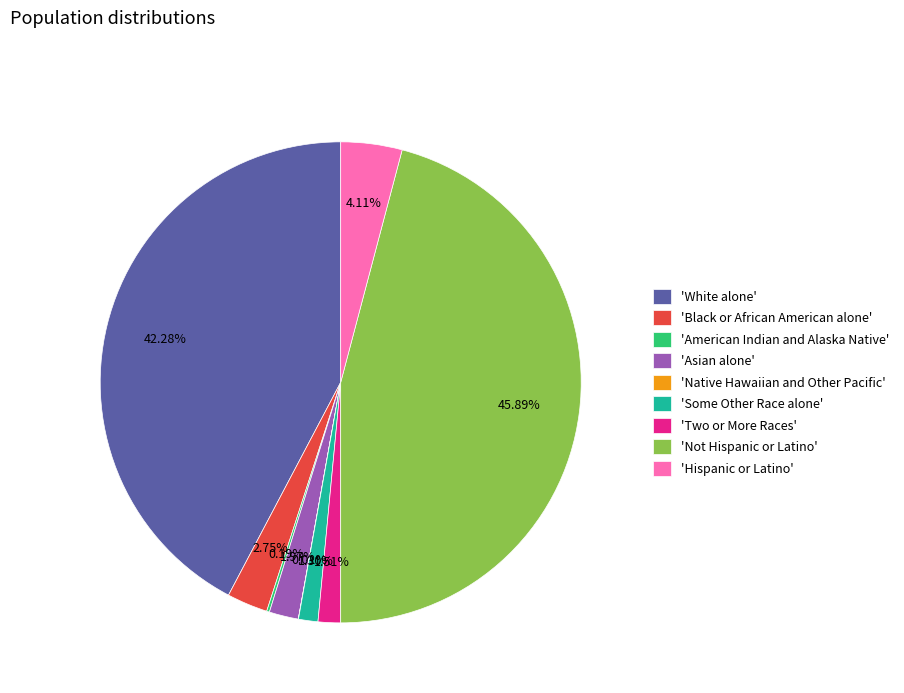

Which category has the biggest portion of the pie?

'Not Hispanic or Latino'